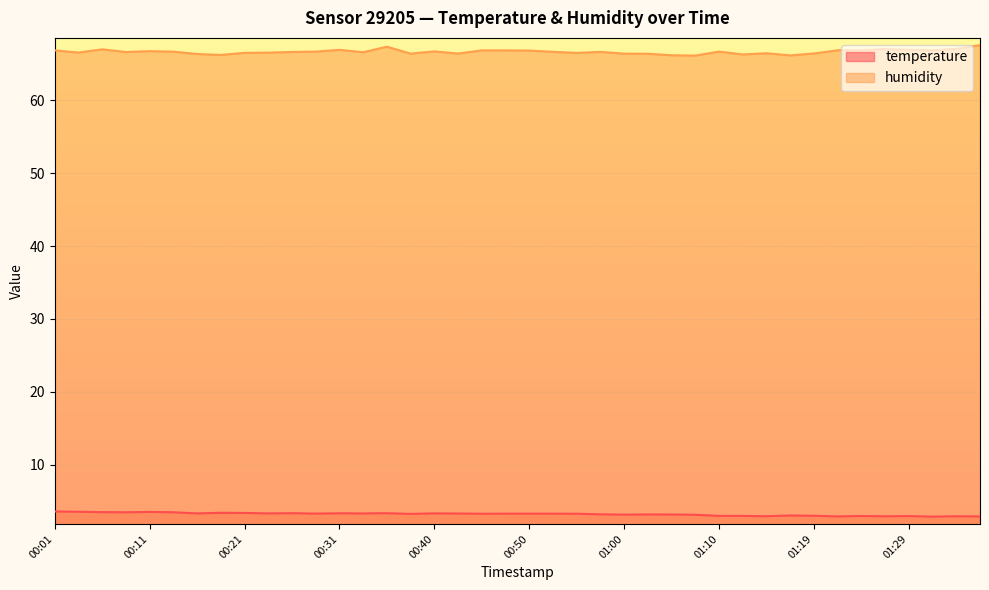

Reading left to right, what are all the values shown in this chart?

temperature: 00:01=3.6	00:04=3.6	00:06=3.5	00:08=3.5	00:11=3.5	00:13=3.5	00:16=3.3	00:18=3.4	00:21=3.4	00:23=3.3	00:26=3.4	00:28=3.3	00:31=3.4	00:33=3.3	00:36=3.4	00:38=3.3	00:40=3.3	00:43=3.3	00:45=3.3	00:48=3.3	00:50=3.3	00:53=3.3	00:55=3.3	00:57=3.2	01:00=3.2	01:02=3.2	01:05=3.2	01:07=3.1	01:10=3.0	01:12=3.0	01:14=3.0	01:17=3.0	01:19=3.0	01:22=2.9	01:24=3.0	01:27=2.9	01:29=3.0	01:31=2.9	01:34=2.9	01:36=2.9
humidity: 00:01=66.8	00:04=66.5	00:06=67.0	00:08=66.6	00:11=66.7	00:13=66.7	00:16=66.3	00:18=66.2	00:21=66.5	00:23=66.5	00:26=66.6	00:28=66.7	00:31=66.9	00:33=66.6	00:36=67.3	00:38=66.4	00:40=66.7	00:43=66.4	00:45=66.8	00:48=66.8	00:50=66.8	00:53=66.6	00:55=66.5	00:57=66.6	01:00=66.4	01:02=66.4	01:05=66.2	01:07=66.1	01:10=66.7	01:12=66.3	01:14=66.4	01:17=66.2	01:19=66.4	01:22=66.8	01:24=66.9	01:27=67.0	01:29=66.9	01:31=66.9	01:34=67.0	01:36=67.5